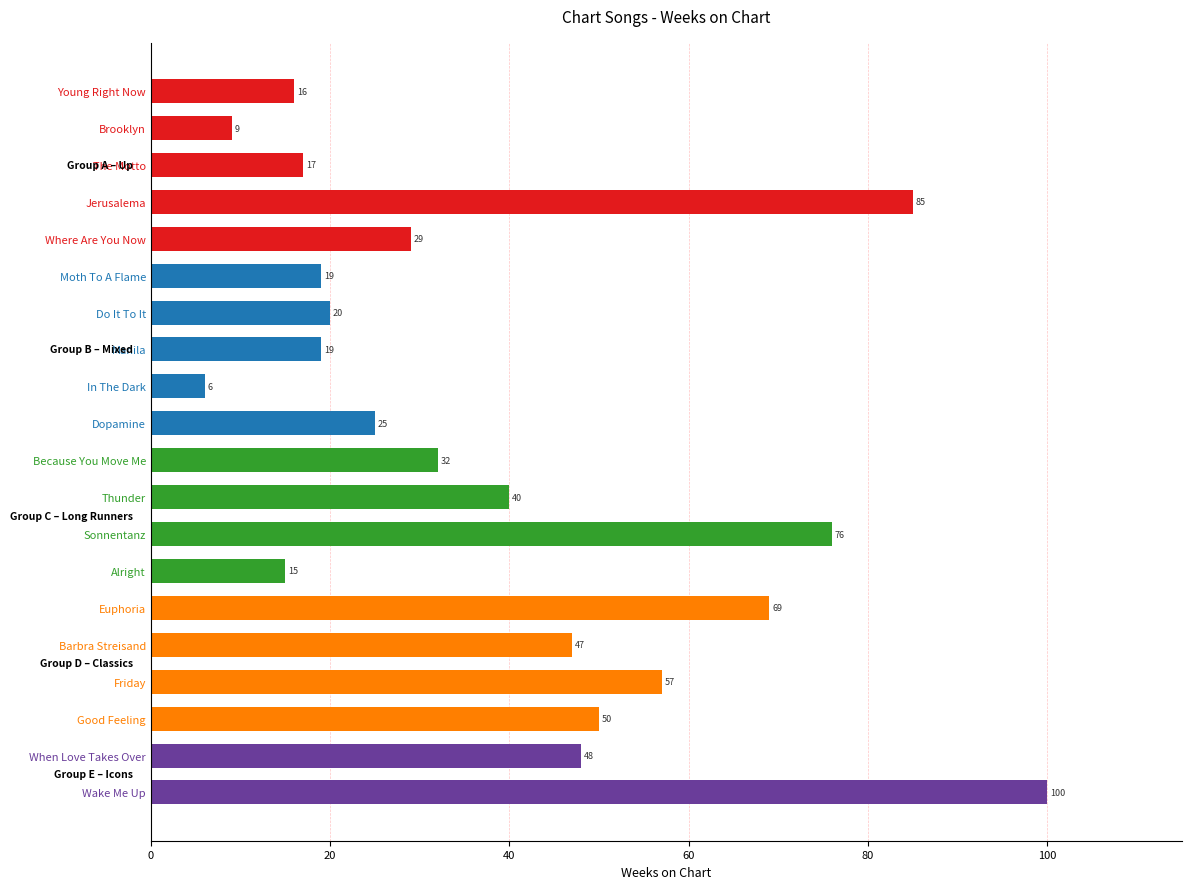

What is the label of the 4th bar from the top?

Jerusalema